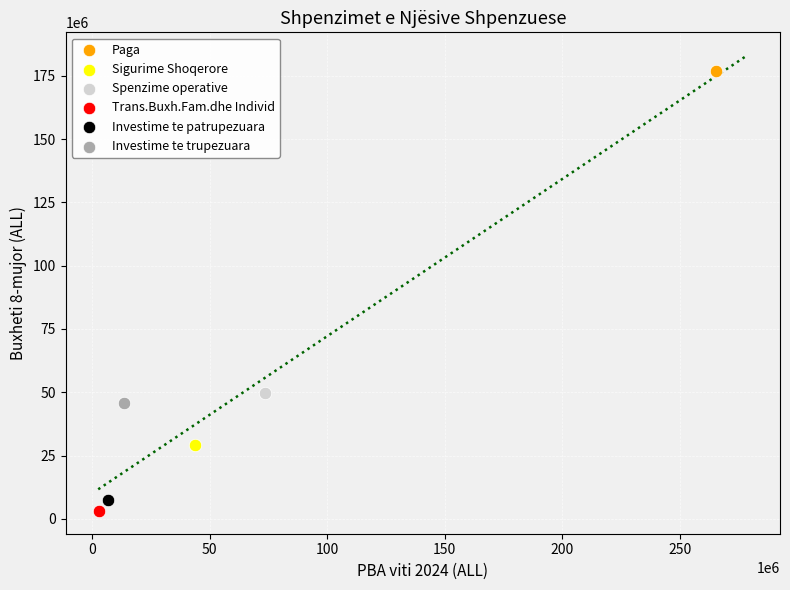

What are all the series names shown in the legend?

Paga, Sigurime Shoqerore, Spenzime operative, Trans.Buxh.Fam.dhe Individ, Investime te patrupezuara, Investime te trupezuara